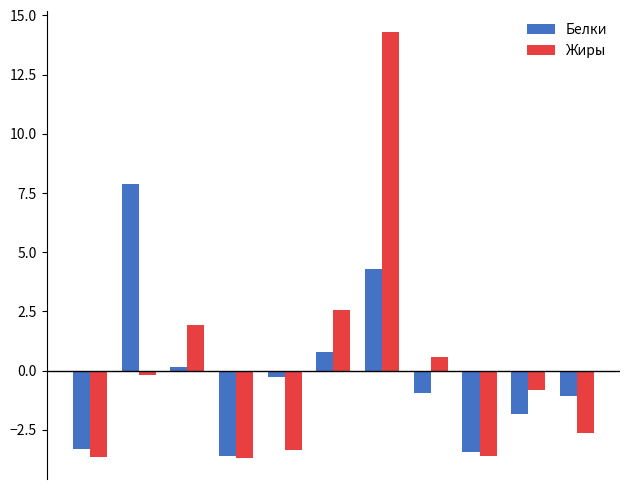

How many values in the Жиры series exceed 0?

4